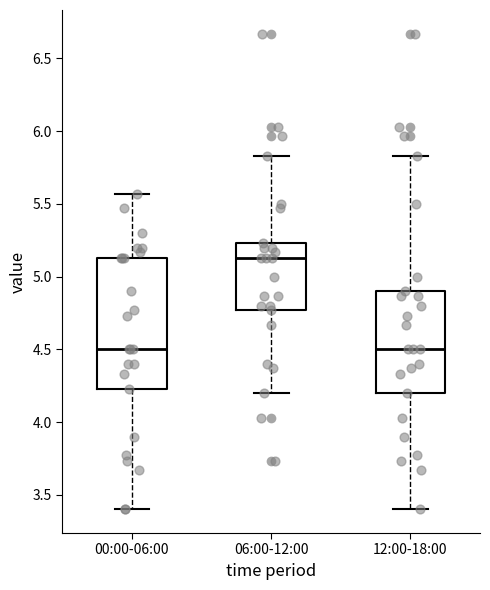

Comparing the boxes themselves (not the whiskers), which one is the tallest?

00:00-06:00